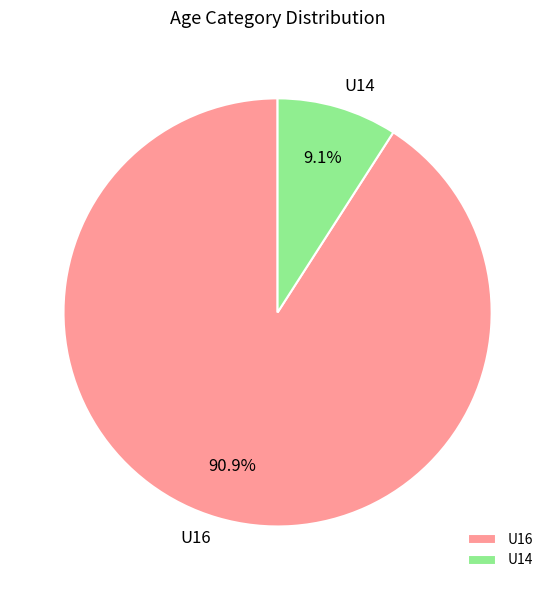

True or false: U14 accounts for 9% of the total.

True